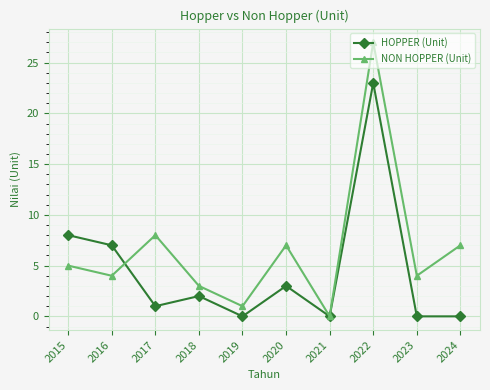

True or false: HOPPER (Unit) has a value of 16 at 2021.

False